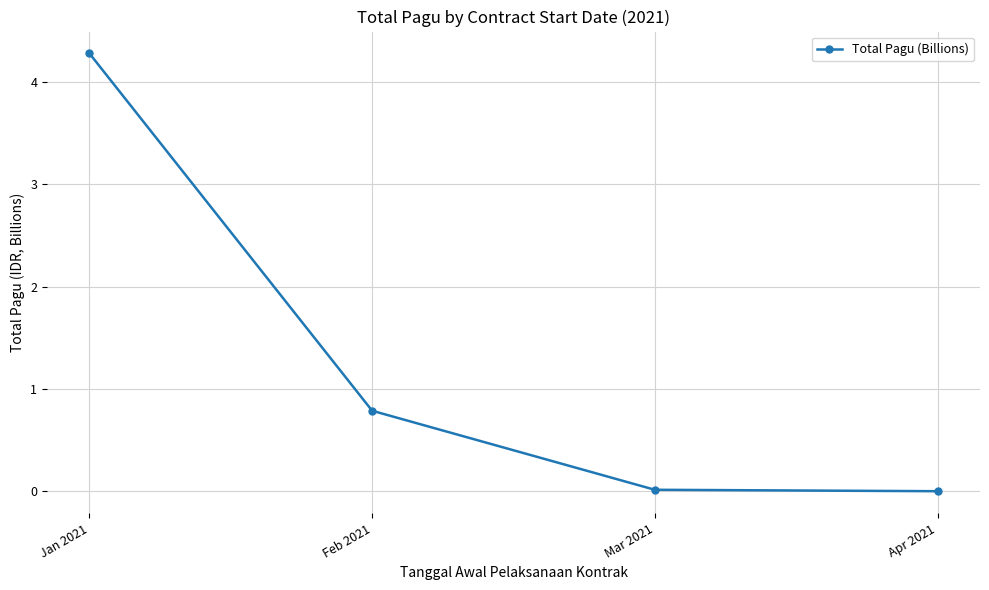

What is the change in value from Feb 2021 to Apr 2021?

-0.8